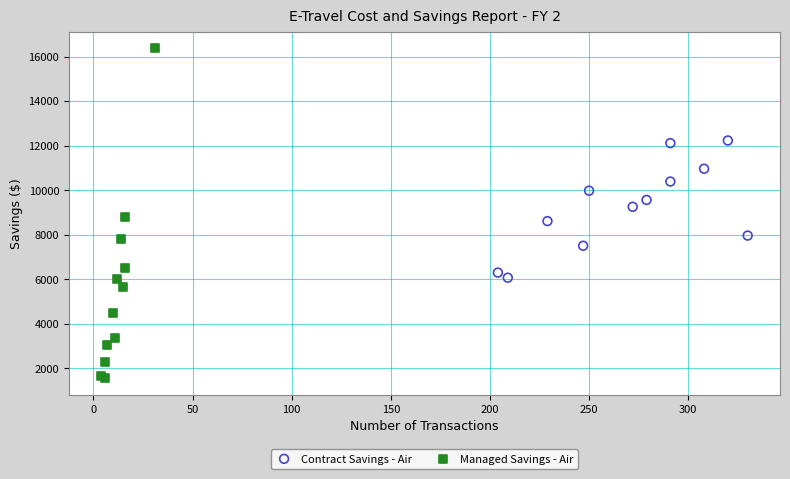

Which series contains the highest Y value?

Managed Savings - Air